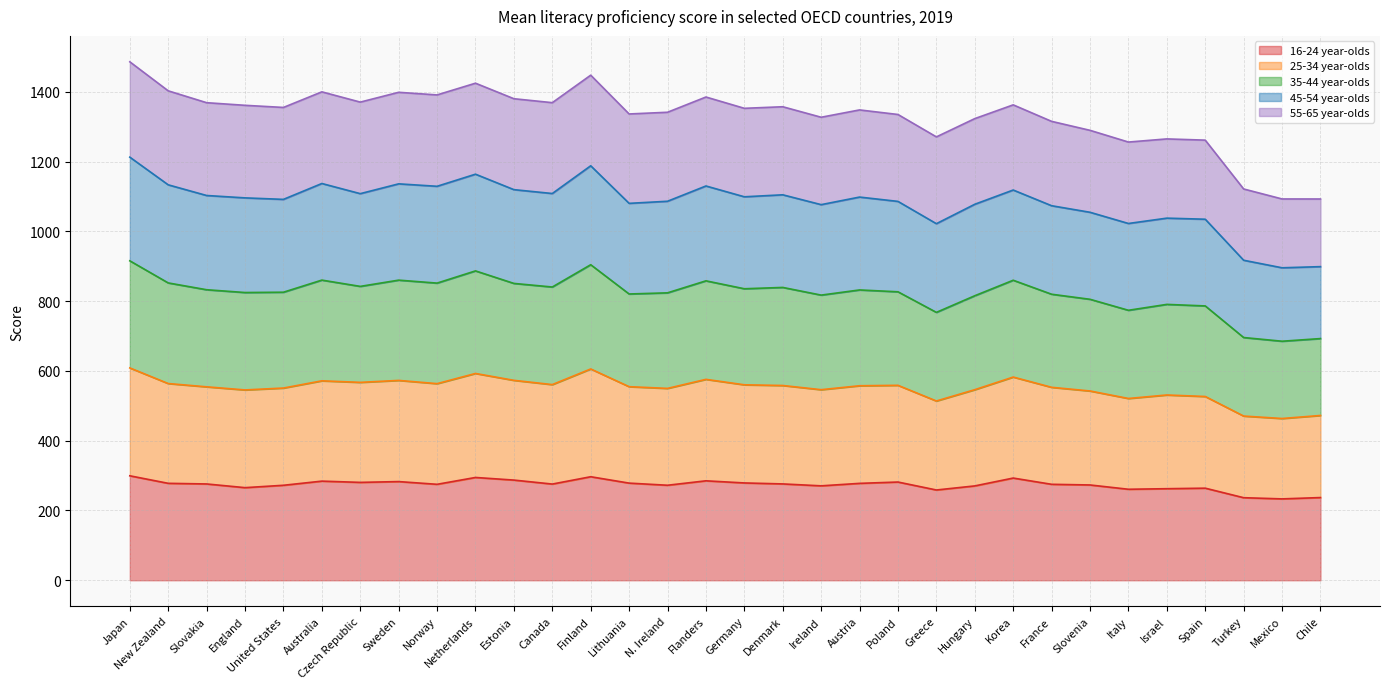

Rank the categories by 16-24 year-olds value from lowest to highest.

Mexico, Turkey, Chile, Greece, Italy, Israel, Spain, England, Hungary, Ireland, United States, N. Ireland, Slovenia, Norway, France, Canada, Slovakia, Denmark, Austria, New Zealand, Lithuania, Germany, Czech Republic, Poland, Sweden, Australia, Flanders, Estonia, Korea, Netherlands, Finland, Japan